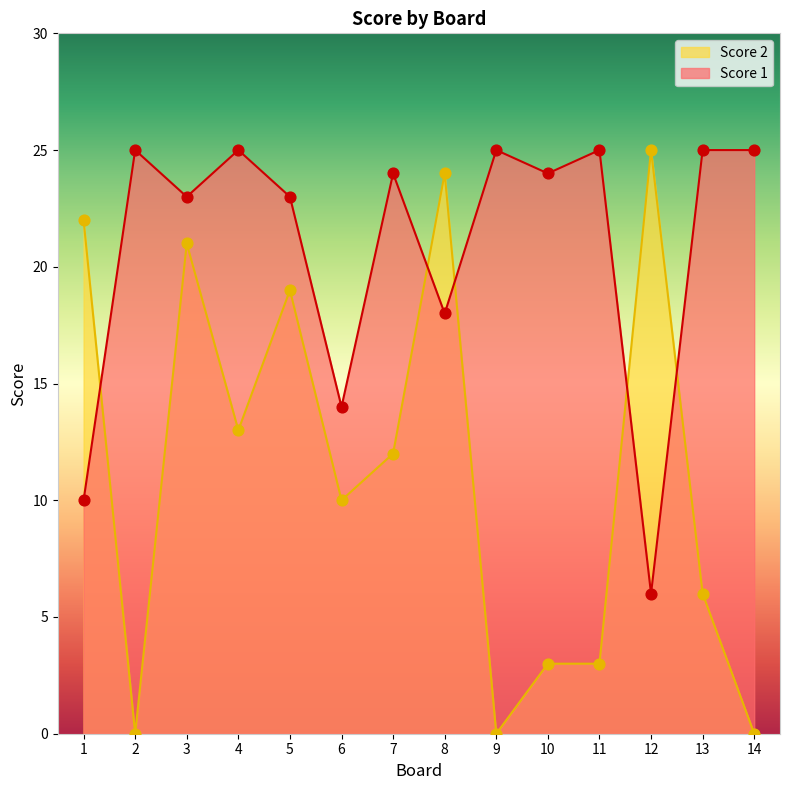

At which category is the sum across all series the highest?

3